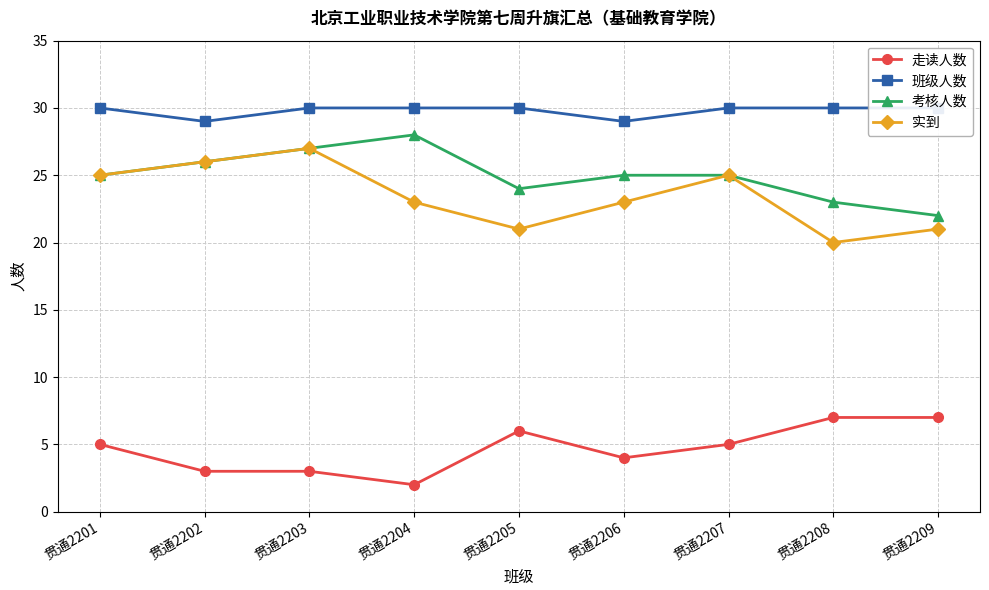

True or false: 走读人数 has a value of 1 at 贯通2202.

False